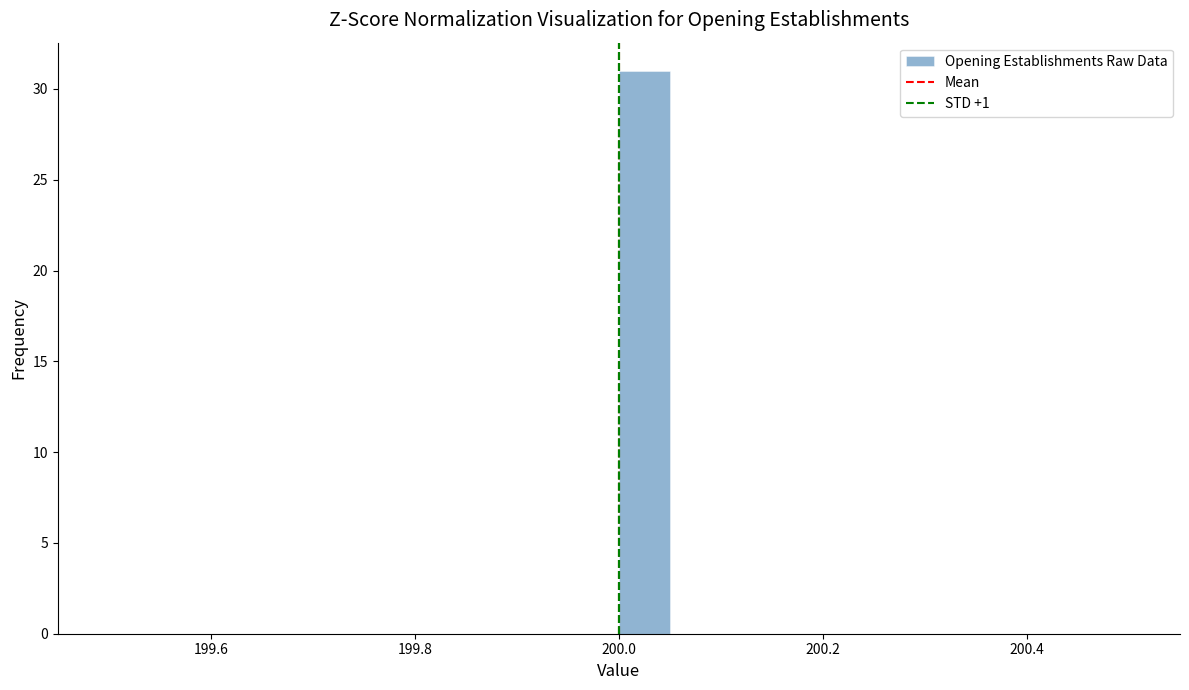

Around what value on the x-axis is the tallest bar? Give the approximate position of its centre, as read against the axis.

200.02